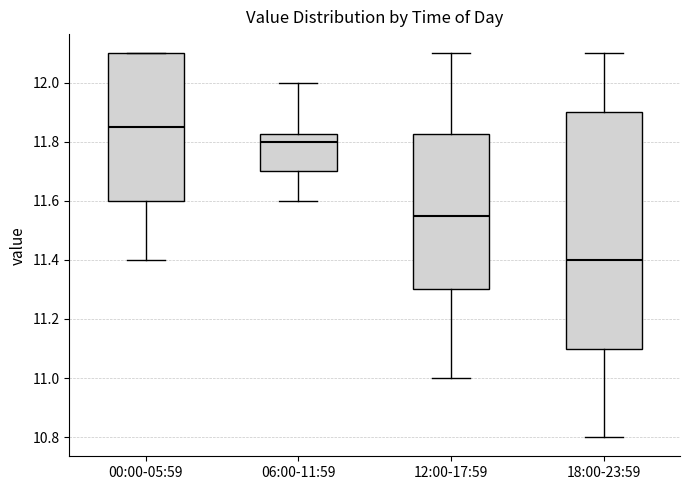

Reading left to right, transcribe this box plot: for each box, give where its median line is, the range the box spans, and where its two whiskers end, as read against the y-axis. The values are not printed on the chart, so give them approximately, as read against the axis.

00:00-05:59: median 11.86, box 11.60 to 12.10, whiskers 11.40 to 12.10
06:00-11:59: median 11.80, box 11.70 to 11.82, whiskers 11.60 to 12.00
12:00-17:59: median 11.56, box 11.30 to 11.82, whiskers 11.00 to 12.10
18:00-23:59: median 11.40, box 11.10 to 11.90, whiskers 10.80 to 12.10